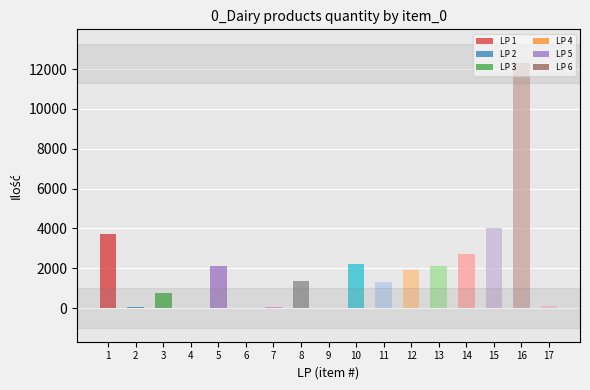

What is the difference between the maximum and minimum values in the LP series?

16